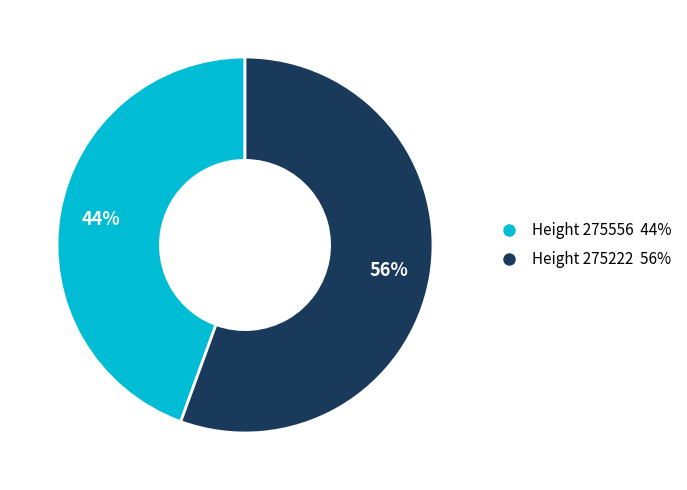

Is there a majority slice in this chart?

Yes